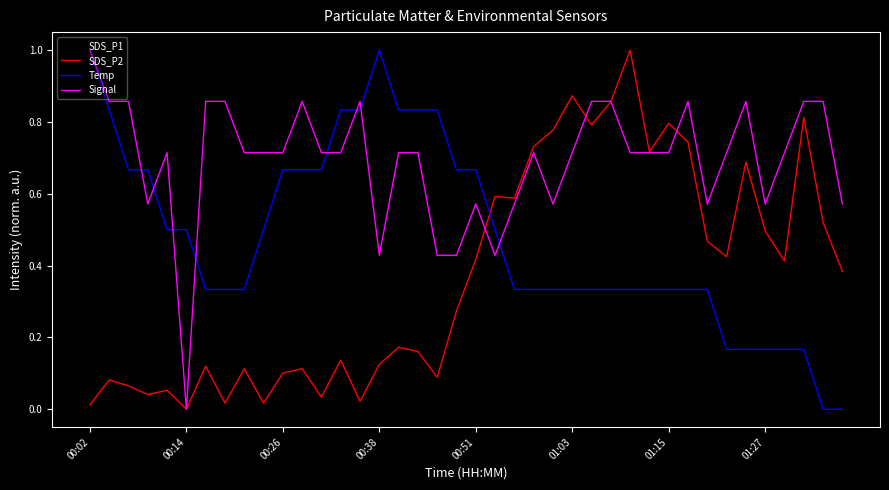

What is the maximum value for Signal?

1.0